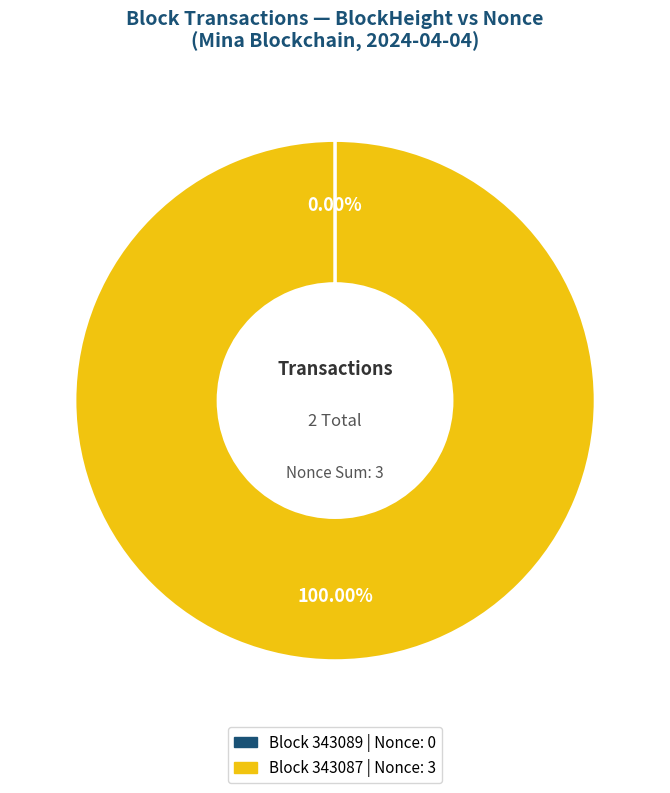

Is there any slice that represents more than half of the pie?

Yes